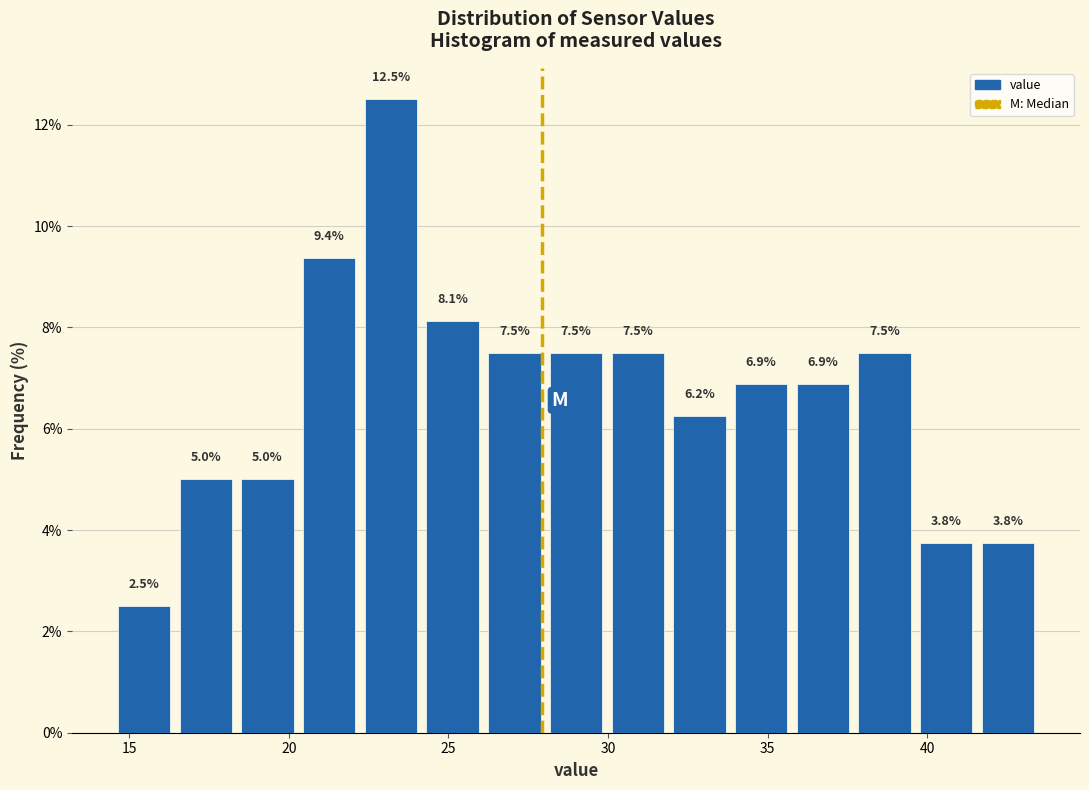

Around what value on the x-axis is the tallest bar? Give the approximate position of its centre, as read against the axis.

23.0